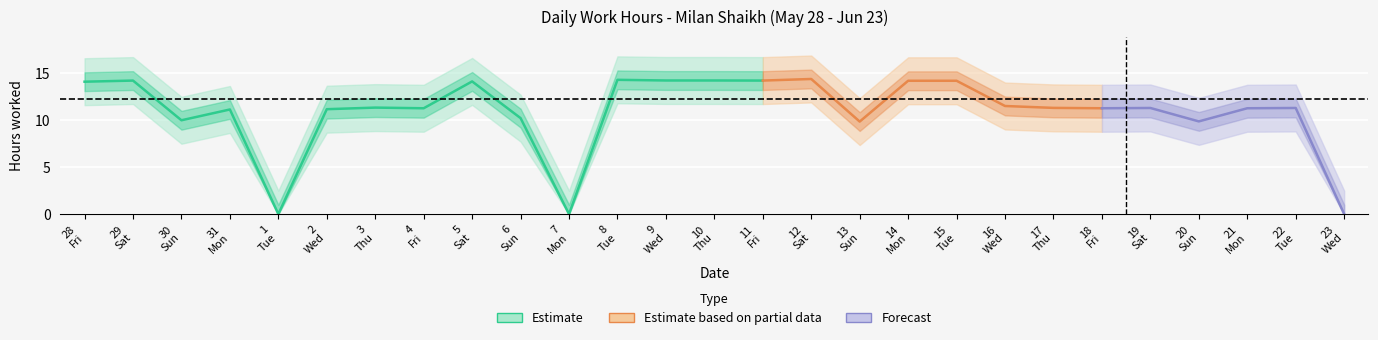

True or false: the data shows 13.4 at 2.

False